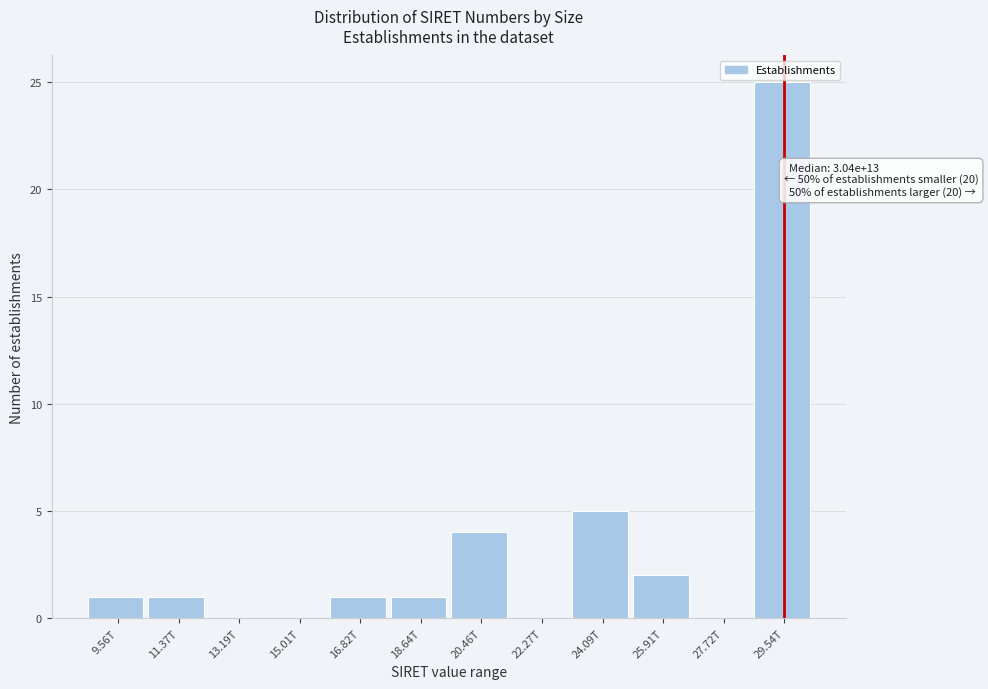

Reading left to right, list all the values displayed in this chart.

9.56T=1	11.37T=1	13.19T=0	15.01T=0	16.82T=1	18.64T=1	20.46T=4	22.27T=0	24.09T=5	25.91T=2	27.72T=0	29.54T=25